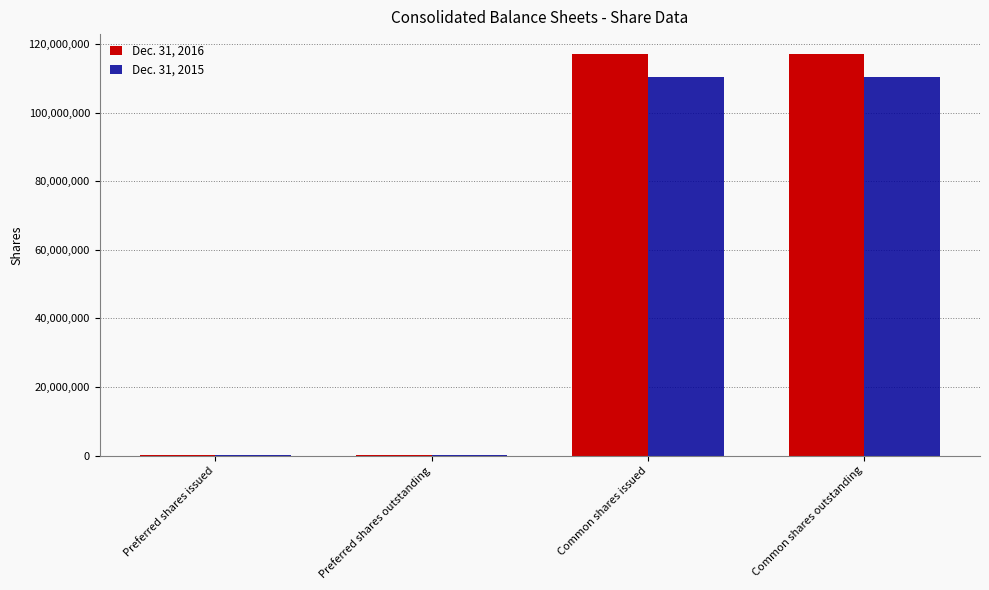

Is the value of Dec. 31, 2016 at Common shares outstanding greater than the value of Dec. 31, 2015 at Preferred shares issued?

Yes